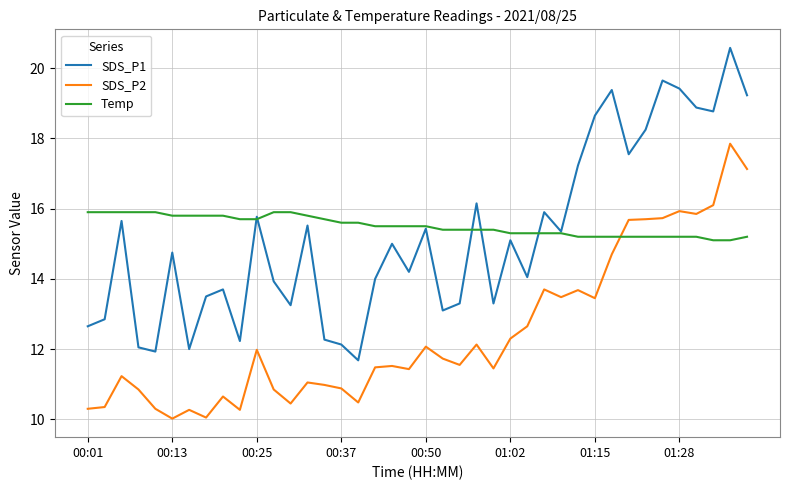

Which series has the largest range (max minus min)?

SDS_P1